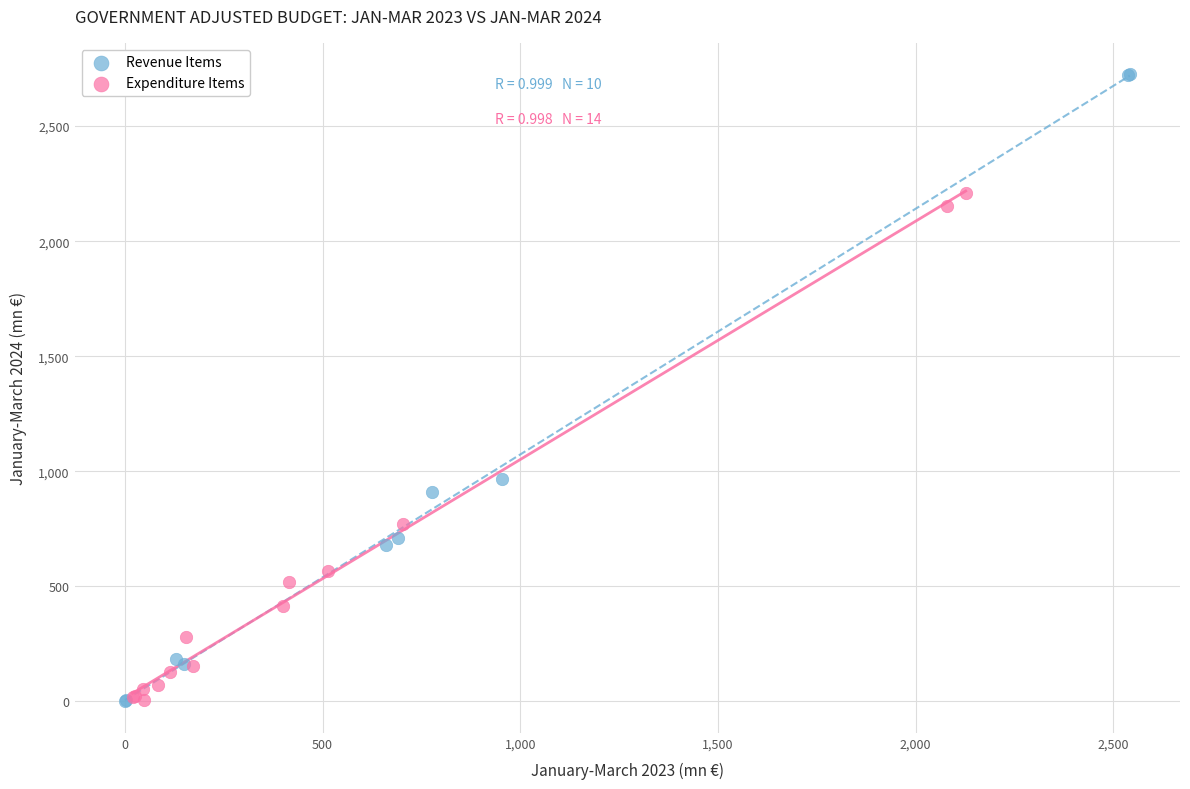

Which series has the largest Y range (max minus min)?

Revenue Items